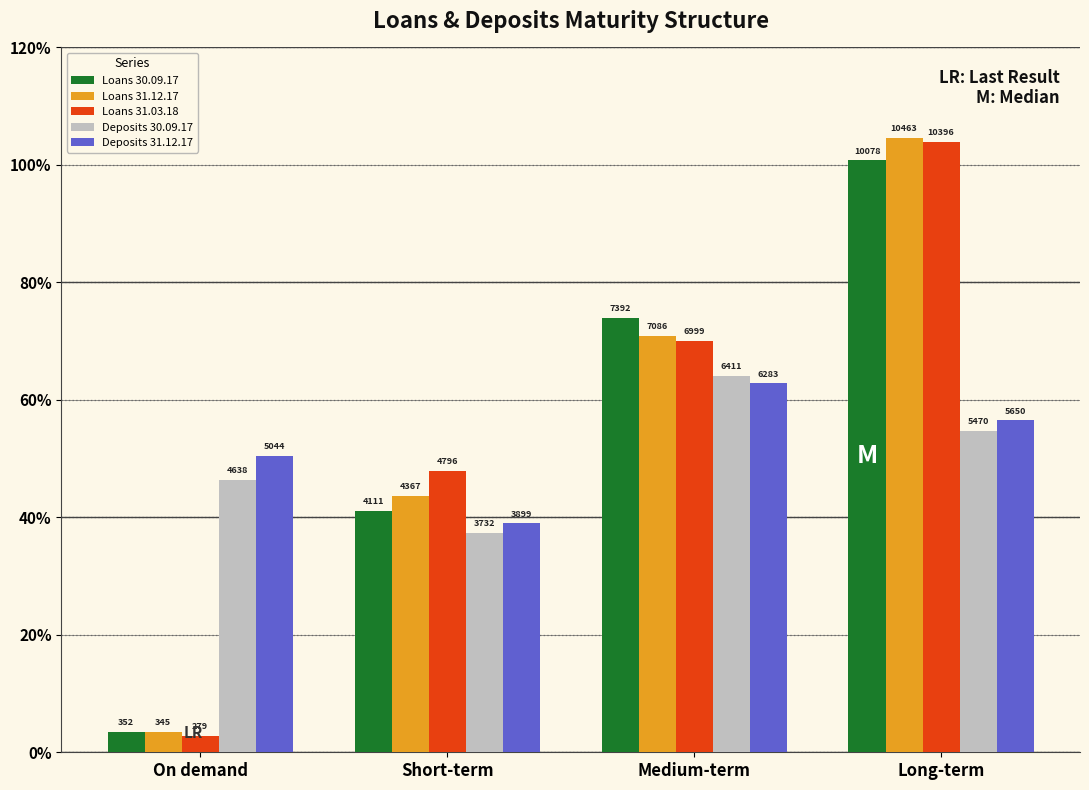

List the series in order of their peak value, highest first.

Loans 31.12.17, Loans 31.03.18, Loans 30.09.17, Deposits 30.09.17, Deposits 31.12.17